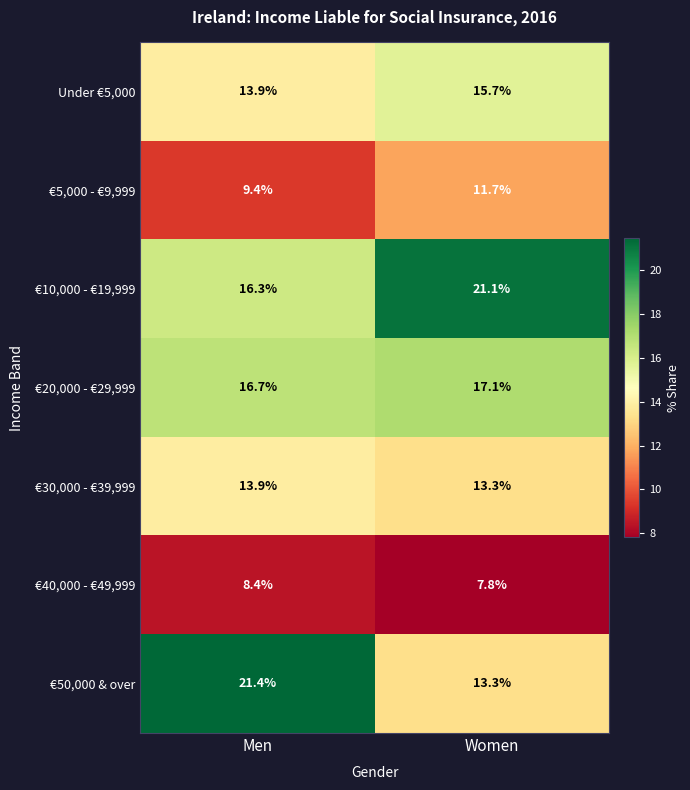

Which series has the largest total across all categories?

€10,000 - €19,999